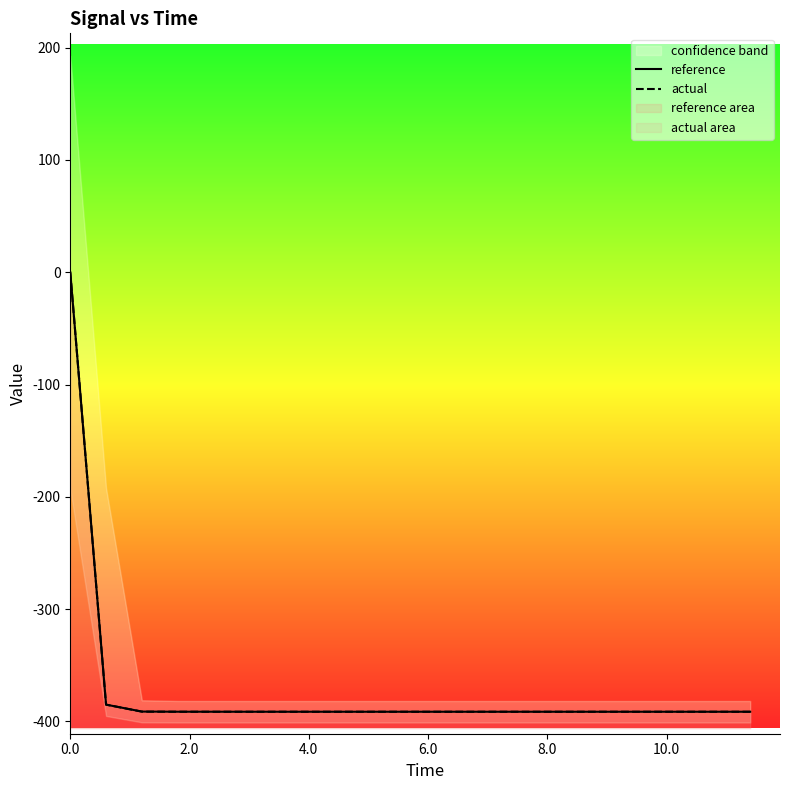

Does the chart have visible grid lines?

No